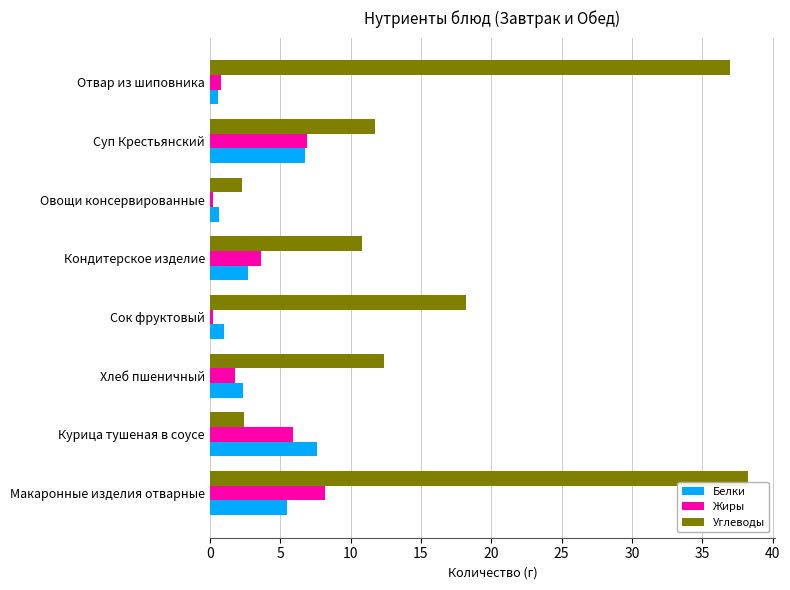

Rank the series by their maximum value, from lowest to highest.

Белки, Жиры, Углеводы